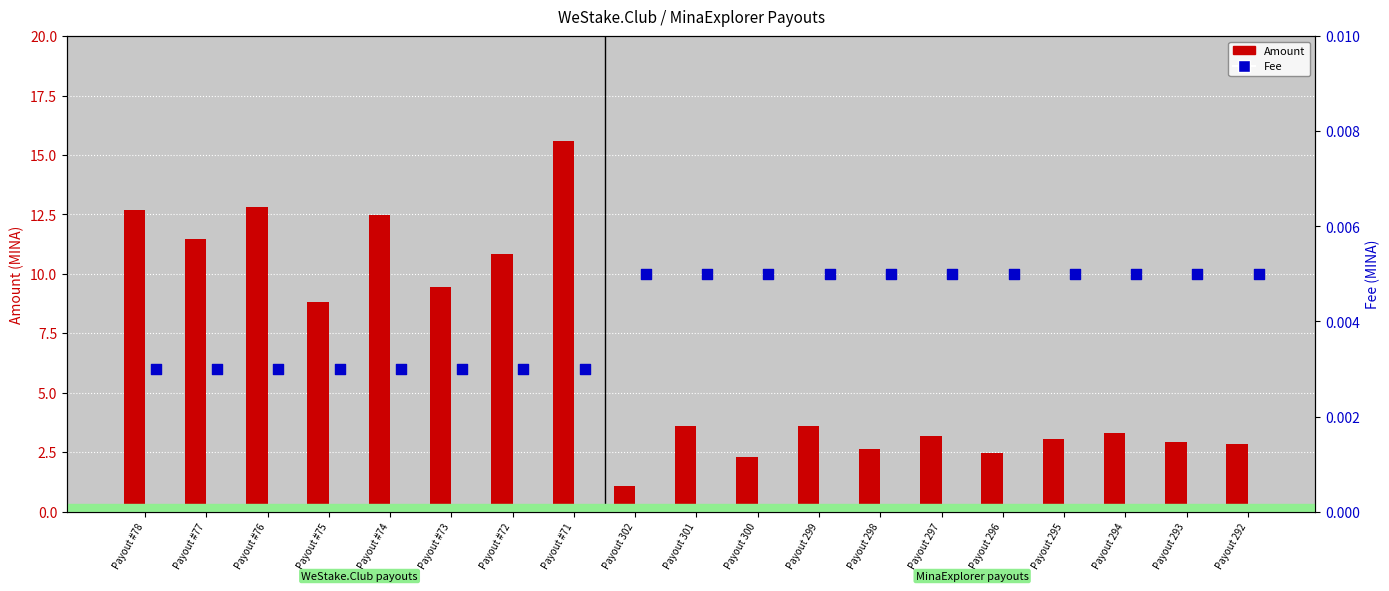

Which series contains the lowest Y value?

Fee